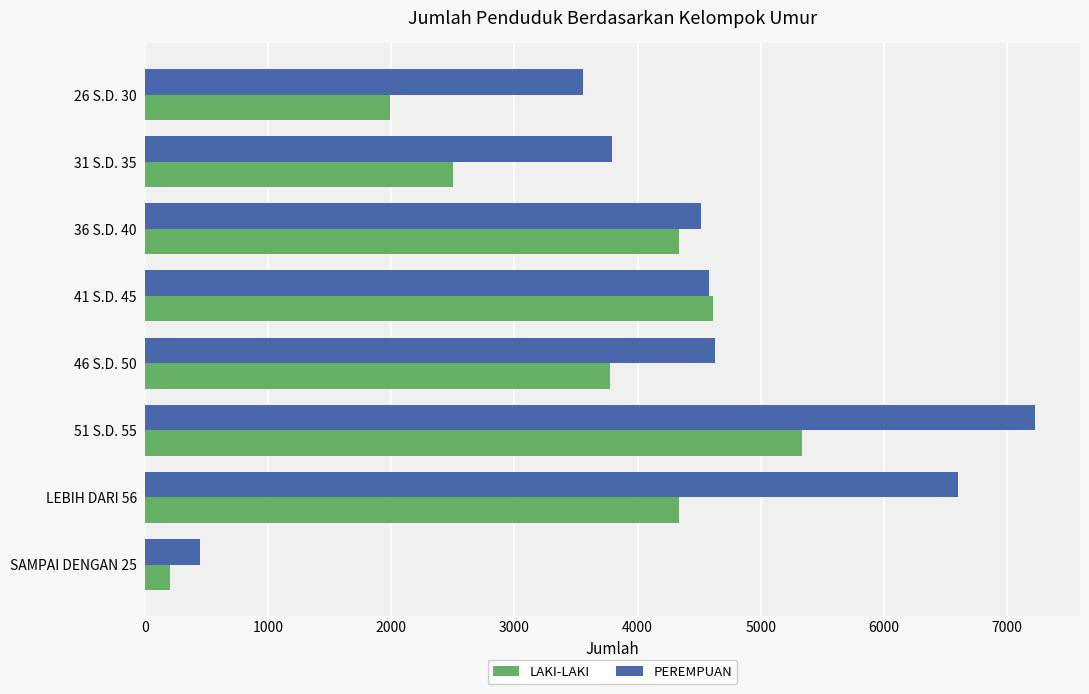

At which label does PEREMPUAN reach its minimum?

SAMPAI DENGAN 25